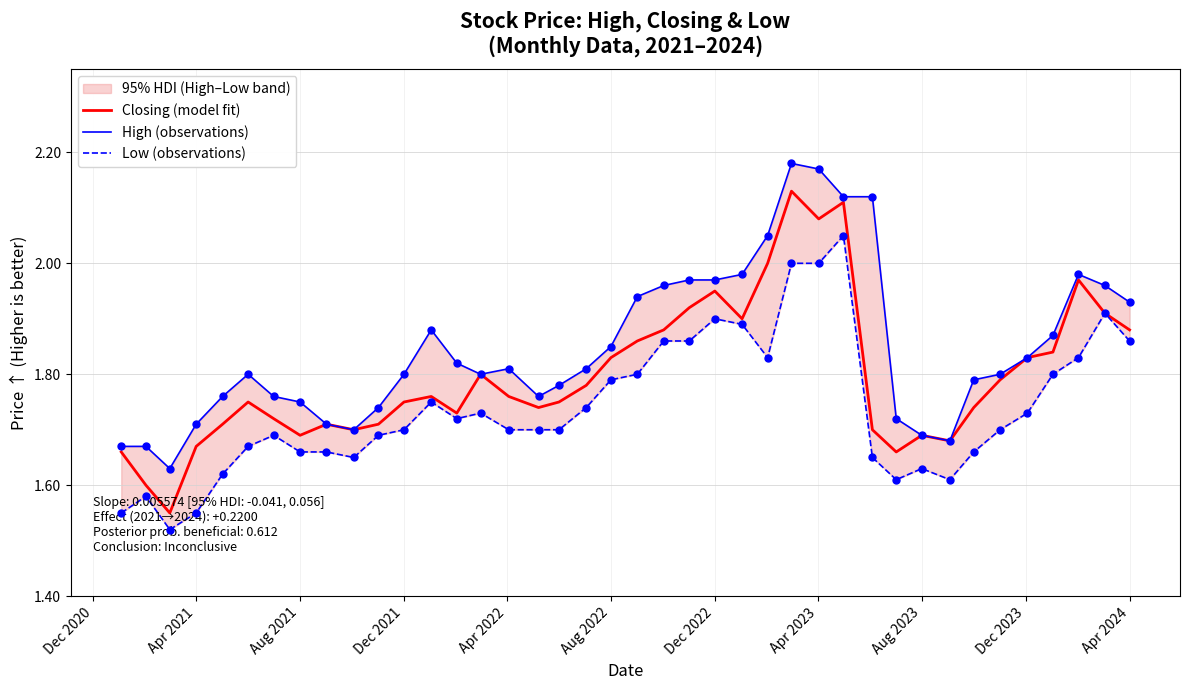

Which series contains the lowest Y value?

Low (observations)